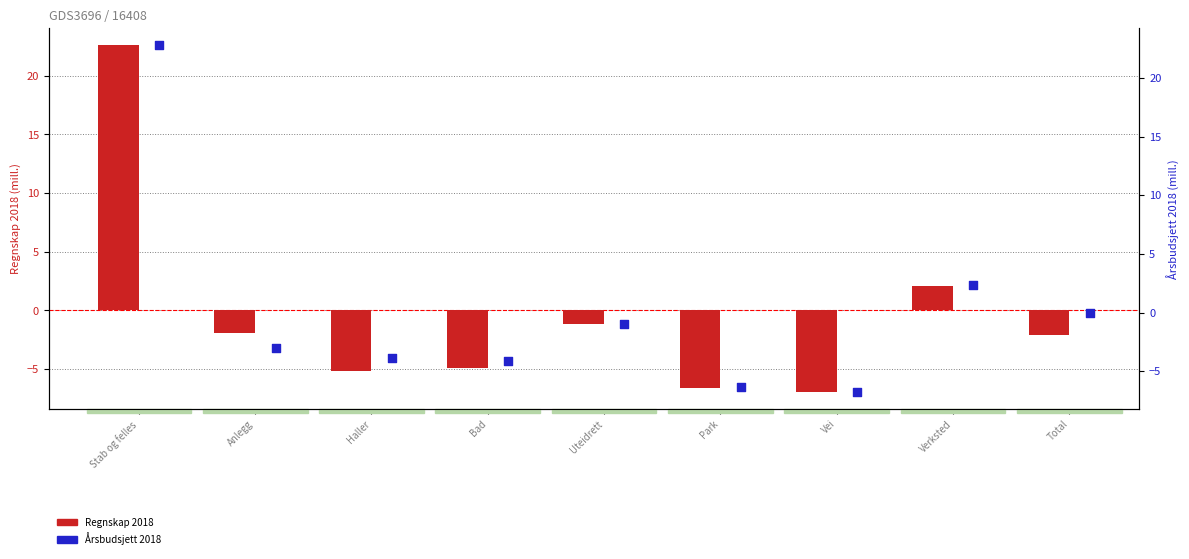

Which series has the largest total across all categories?

Årsbudsjett 2018